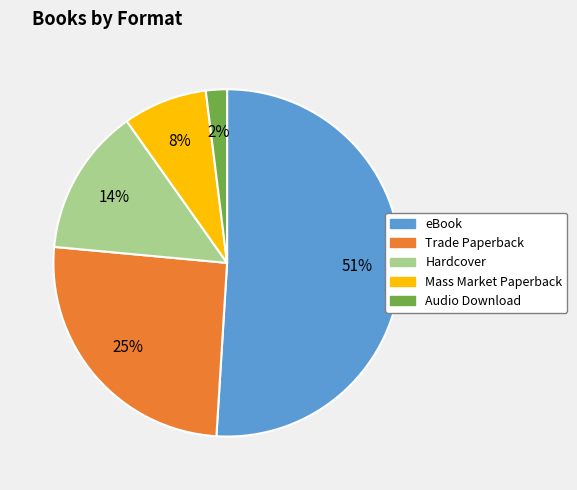

Is the sum of Trade Paperback and Mass Market Paperback greater than half?

No